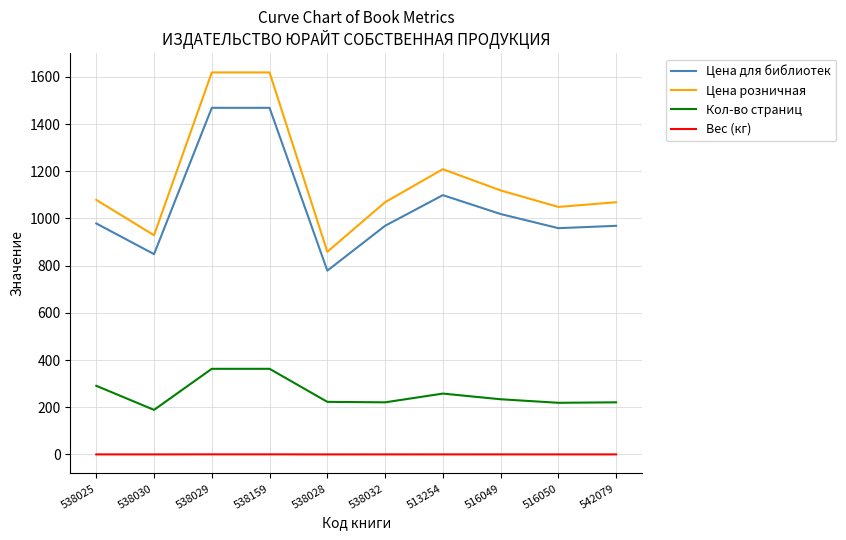

What is the difference between the maximum and second lowest values in the Цена для библиотек series?

620.0